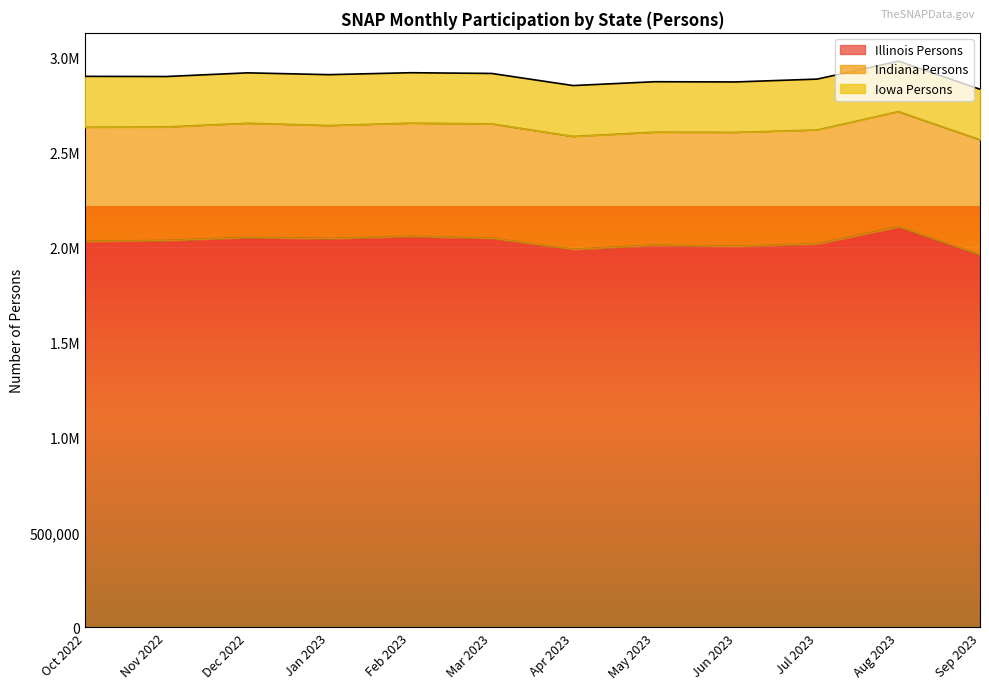

What is the highest value of the Illinois Persons series?

2109069